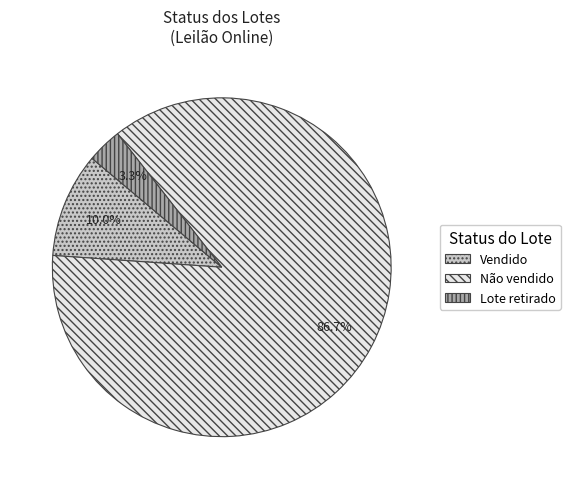

To the nearest percent, what percentage of the pie is Vendido?

10%